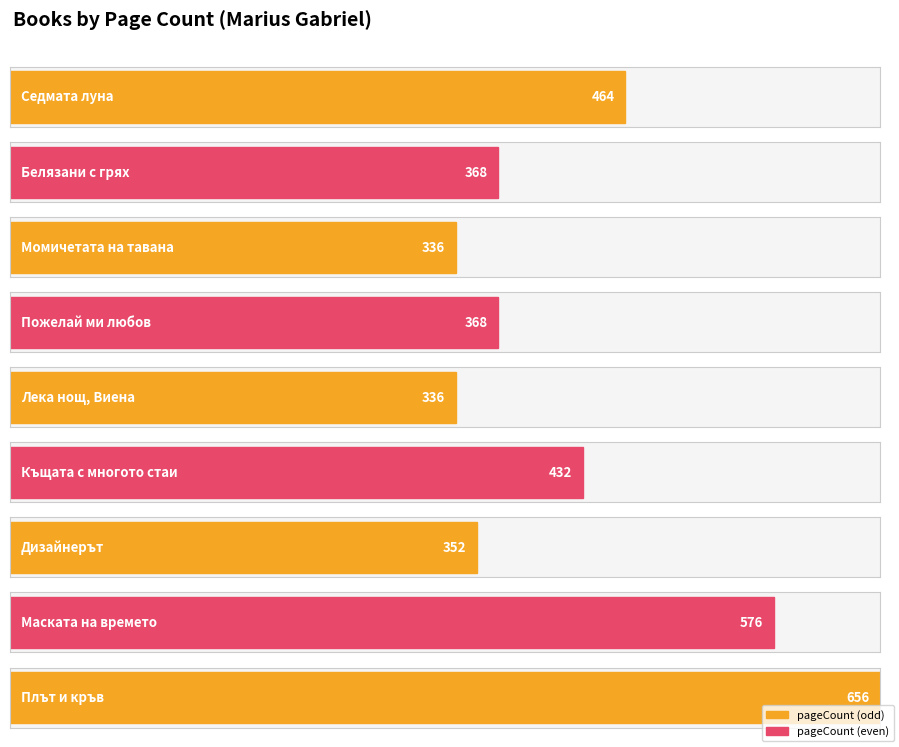

Is it true that the value at Маската на времето is 840?

False